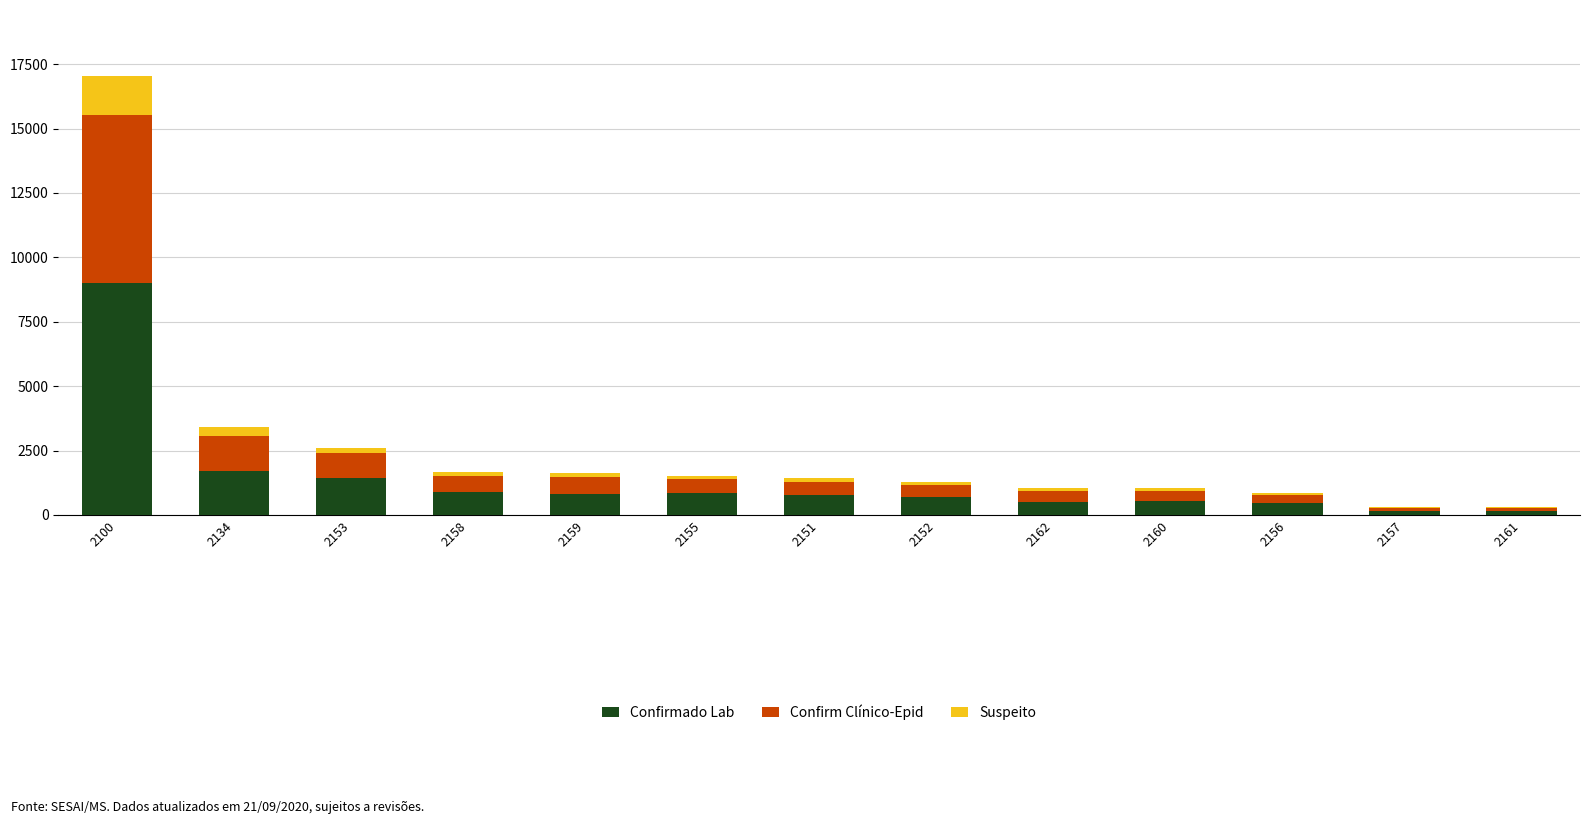

At which category is the sum across all series the highest?

2100